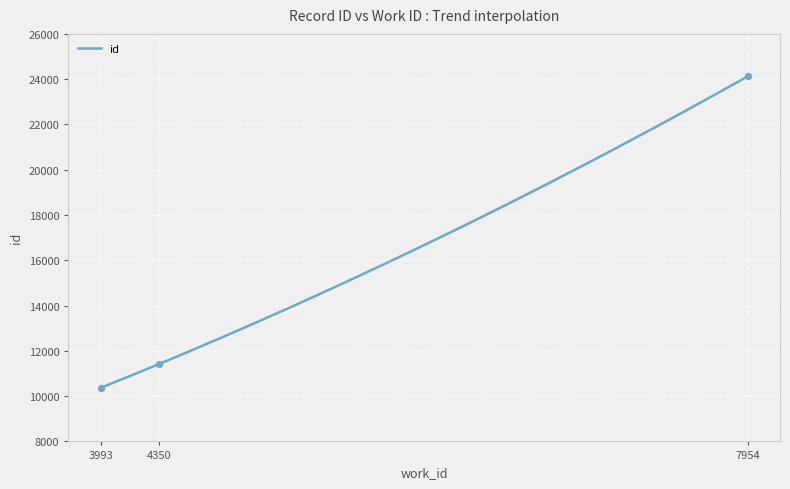

What is the ratio of the value at 7954 to the value at 3993?

2.3